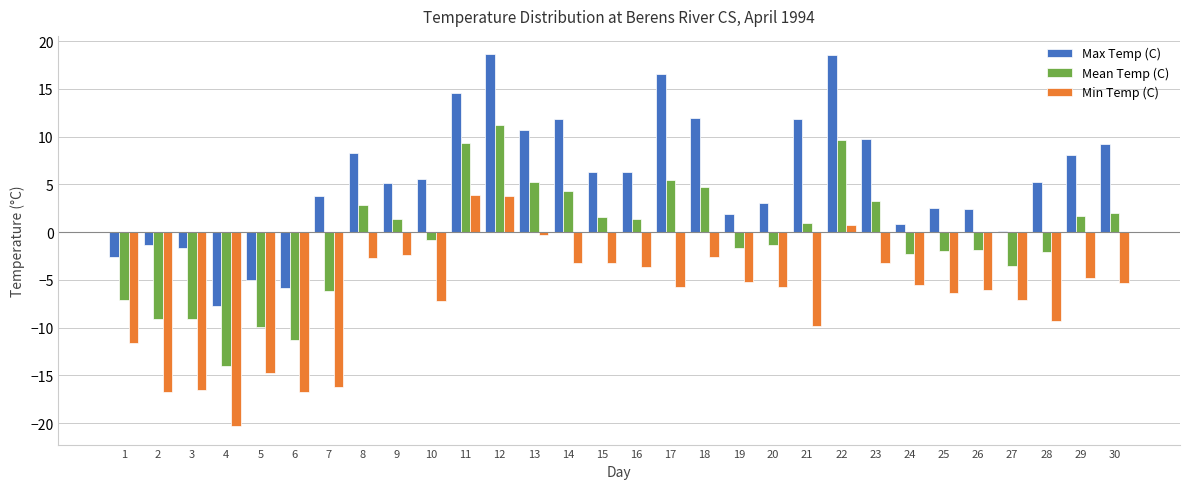

Which series has the widest spread of values?

Max Temp (C)